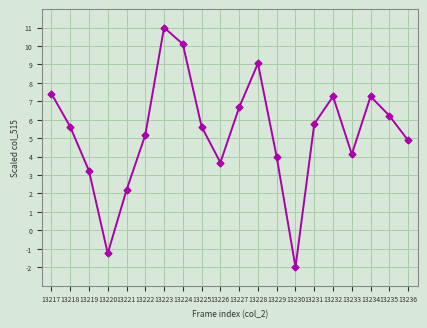

How many lines are shown in the chart?

1